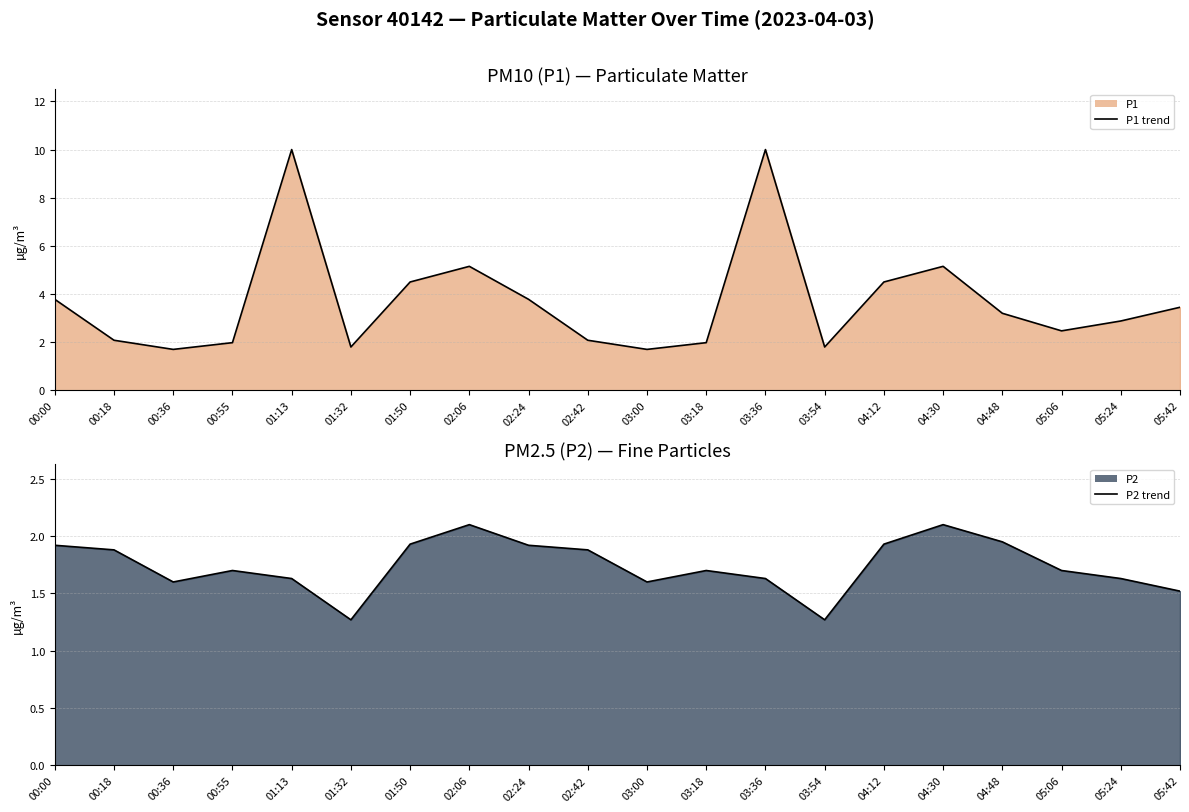

What is the total value across all series at 04:48?

5.2